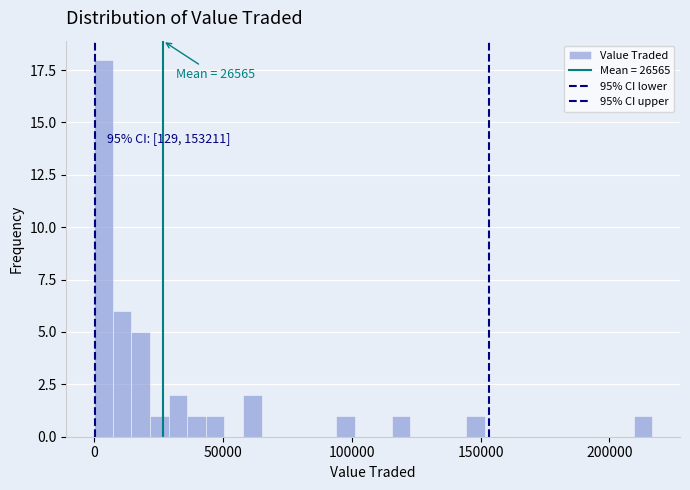

Read against the x-axis, roughly where is the centre of the tallest bar?

5000